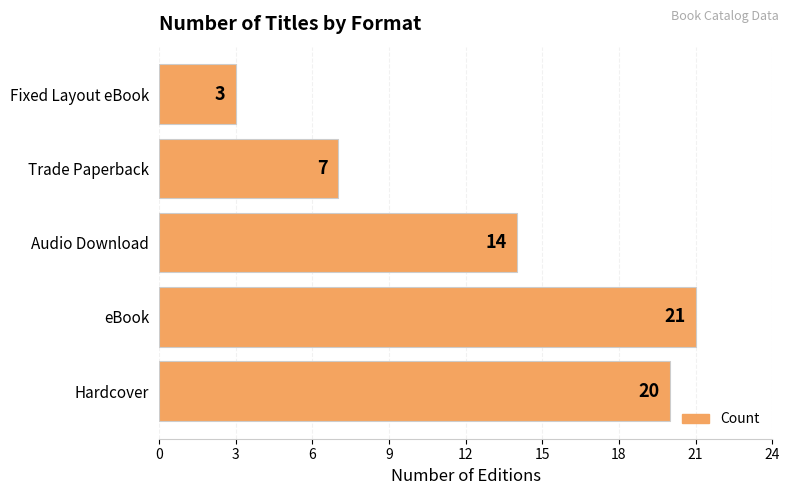

Reading bottom to top, transcribe all the data shown in this chart.

Hardcover=20	eBook=21	Audio Download=14	Trade Paperback=7	Fixed Layout eBook=3